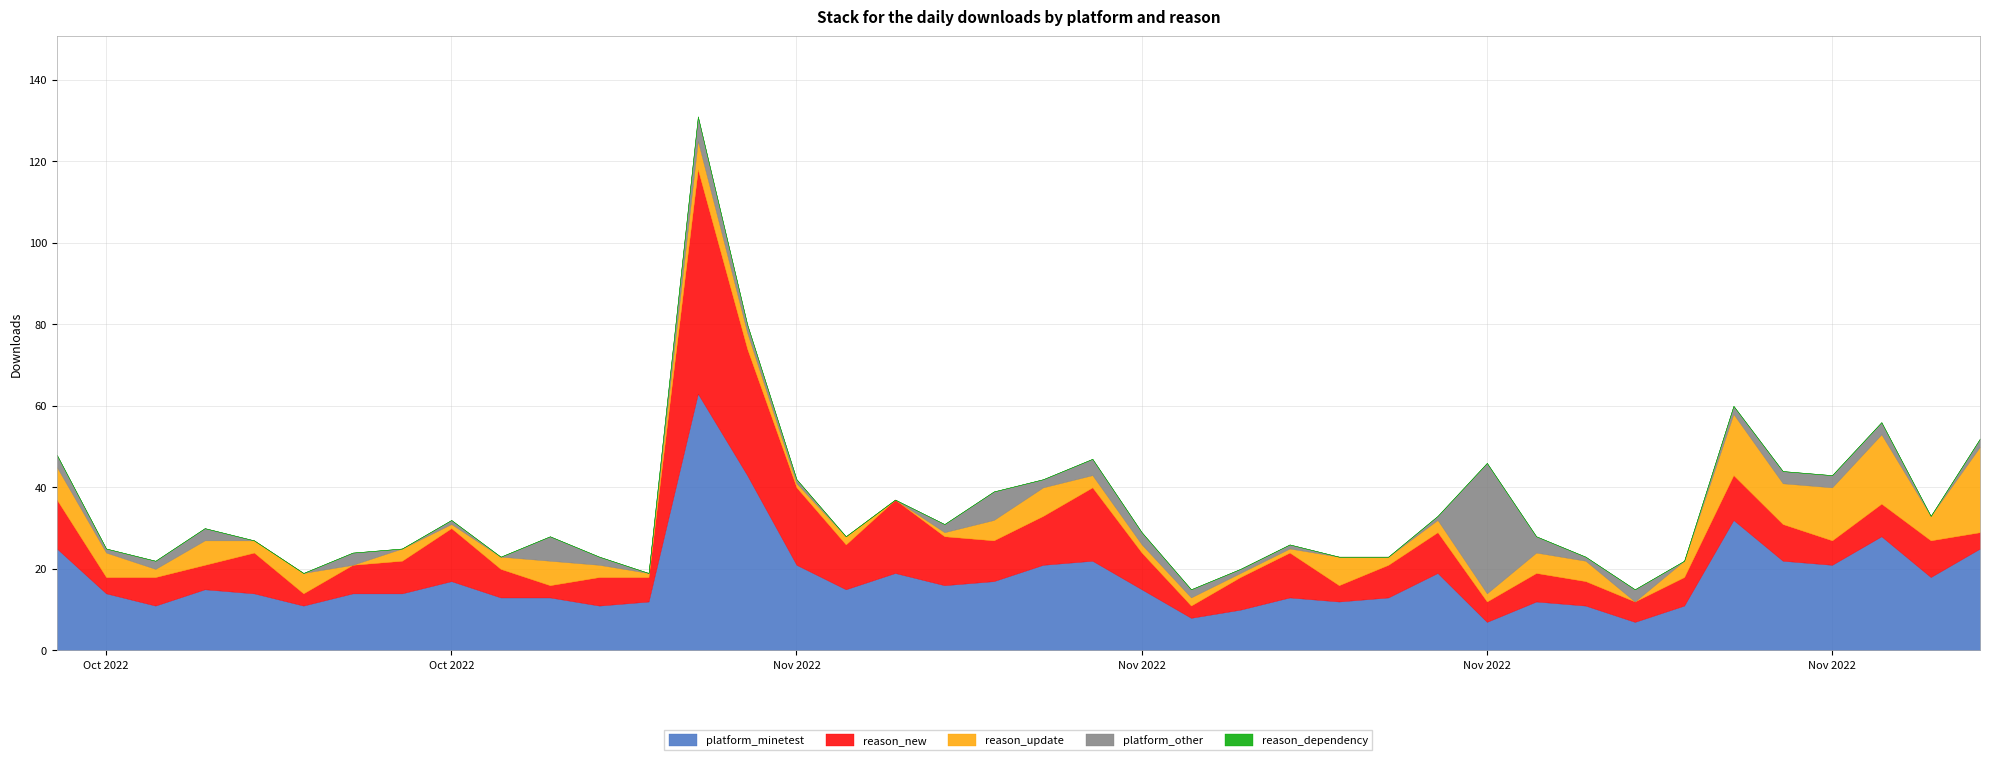

What is the difference between the highest and lowest values at 2022-11-28?

21